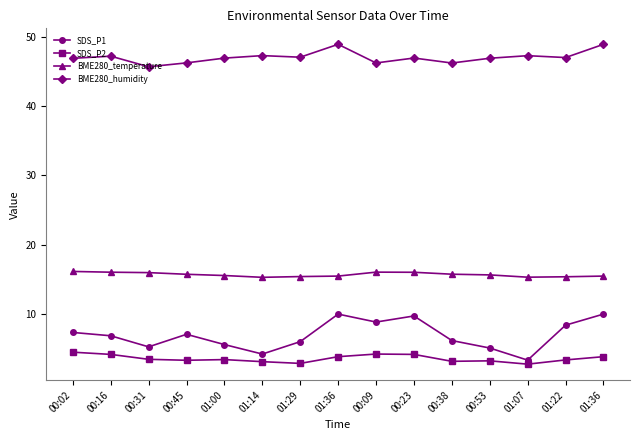

What is the sum of the SDS_P2 values at 00:02 and 01:14?

7.5